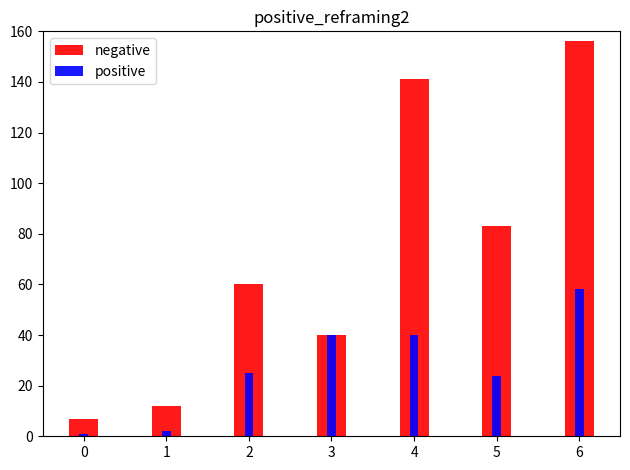

At how many categories does at least one series exceed 39?

5